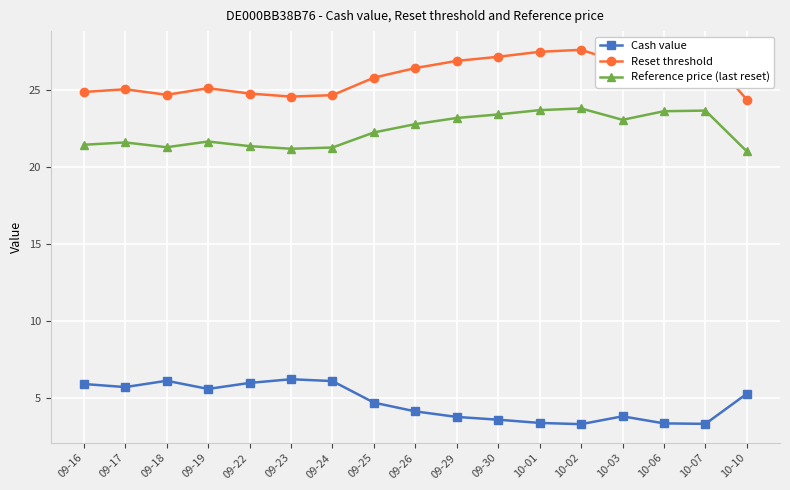

True or false: Cash value and Reference price (last reset) intersect in this chart.

False